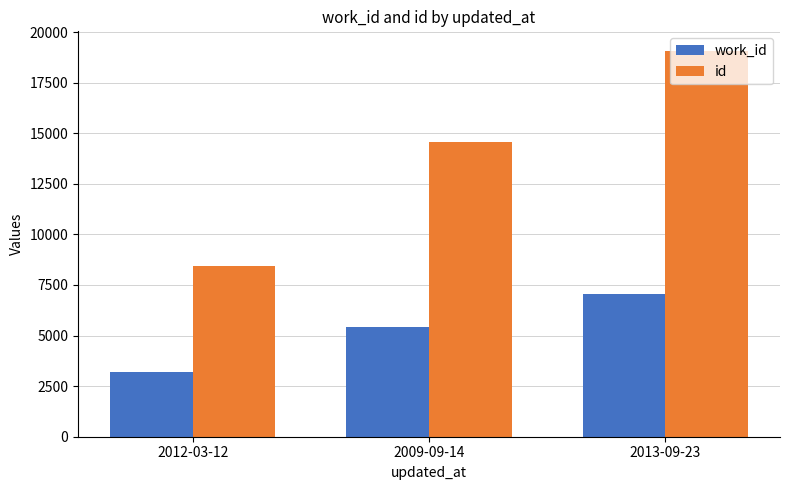

Which series has the largest total across all categories?

id